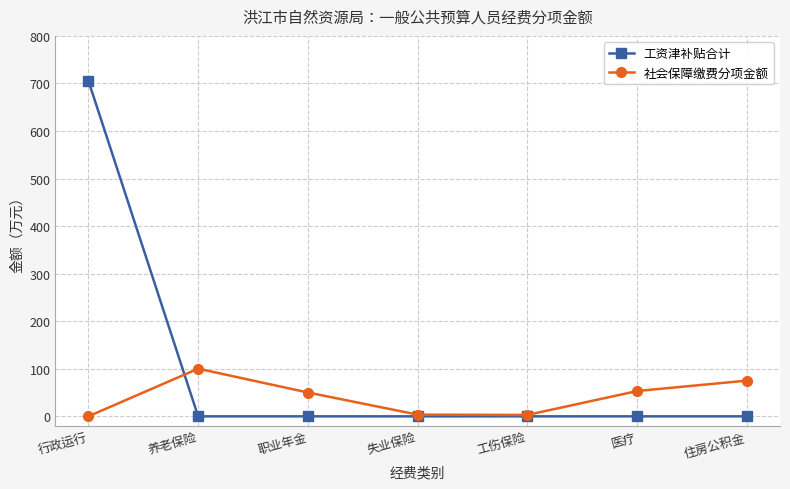

Is the value of 社会保障缴费分项金额 at 养老保险 greater than the value of 工资津补贴合计 at 行政运行?

No